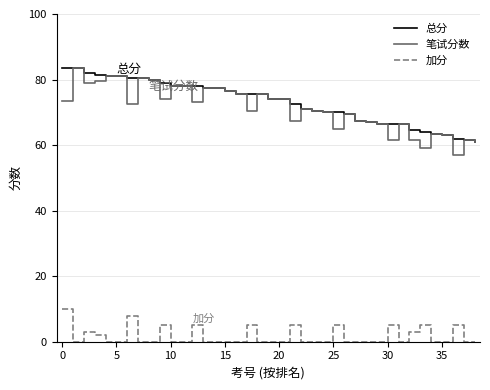

True or false: 加分 and 总分 intersect in this chart.

False